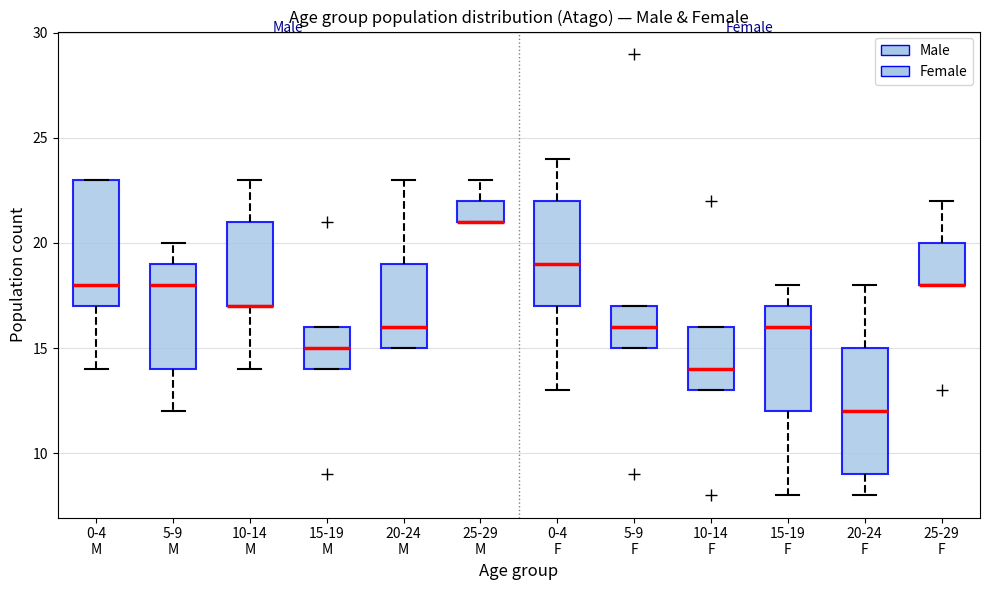

Reading left to right, transcribe this box plot: for each box, give where its median line is, the range the box spans, and where its two whiskers end, as read against the y-axis. The values are not printed on the chart, so give them approximately, as read against the axis.

0-4 M: median 18, box 17 to 23, whiskers 14 to 23
5-9 M: median 18, box 14 to 19, whiskers 12 to 20
10-14 M: median 17 (drawn on the box's lower edge), box 17 to 21, whiskers 14 to 23
15-19 M: median 15, box 14 to 16, whiskers 14 to 16
20-24 M: median 16, box 15 to 19, whiskers 15 to 23
25-29 M: median 21 (drawn on the box's lower edge), box 21 to 22, whiskers 21 to 23
0-4 F: median 19, box 17 to 22, whiskers 13 to 24
5-9 F: median 16, box 15 to 17, whiskers 15 to 17
10-14 F: median 14, box 13 to 16, whiskers 13 to 16
15-19 F: median 16, box 12 to 17, whiskers 8 to 18
20-24 F: median 12, box 9 to 15, whiskers 8 to 18
25-29 F: median 18 (drawn on the box's lower edge), box 18 to 20, whiskers 18 to 22